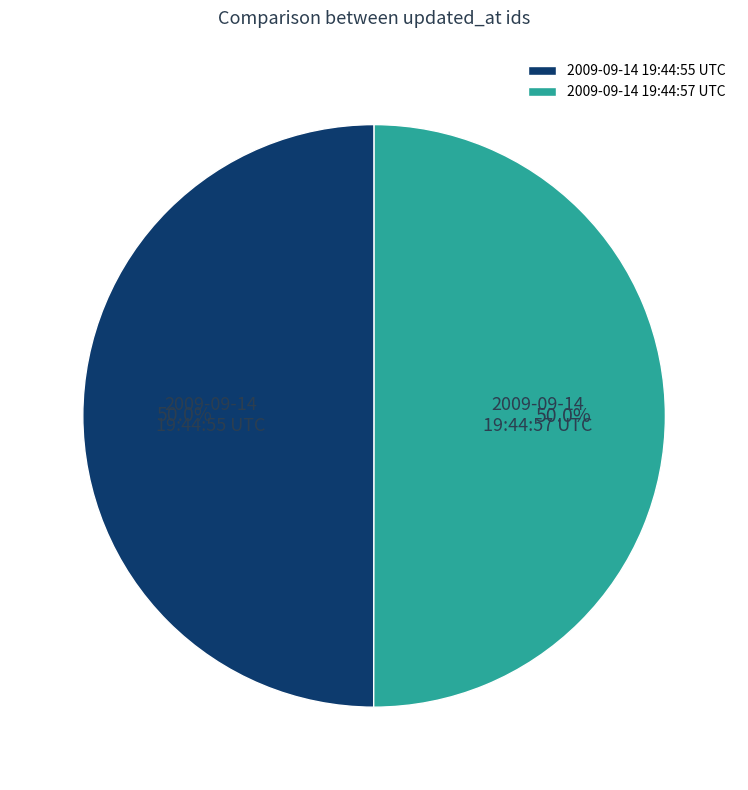

To the nearest percent, what portion does 2009-09-14 19:44:57 UTC represent?

50%